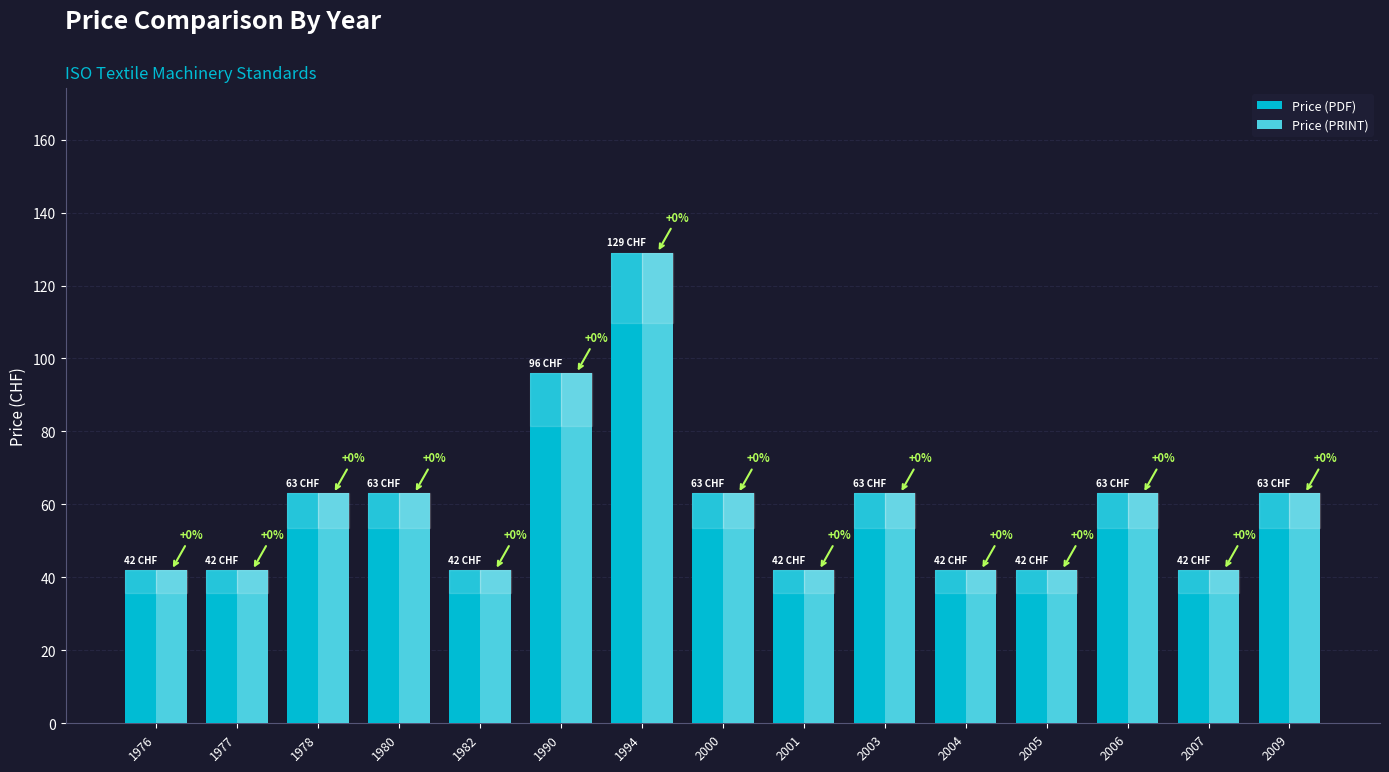

Between 1976 and 2000, which series saw the biggest shift?

Price (PDF)